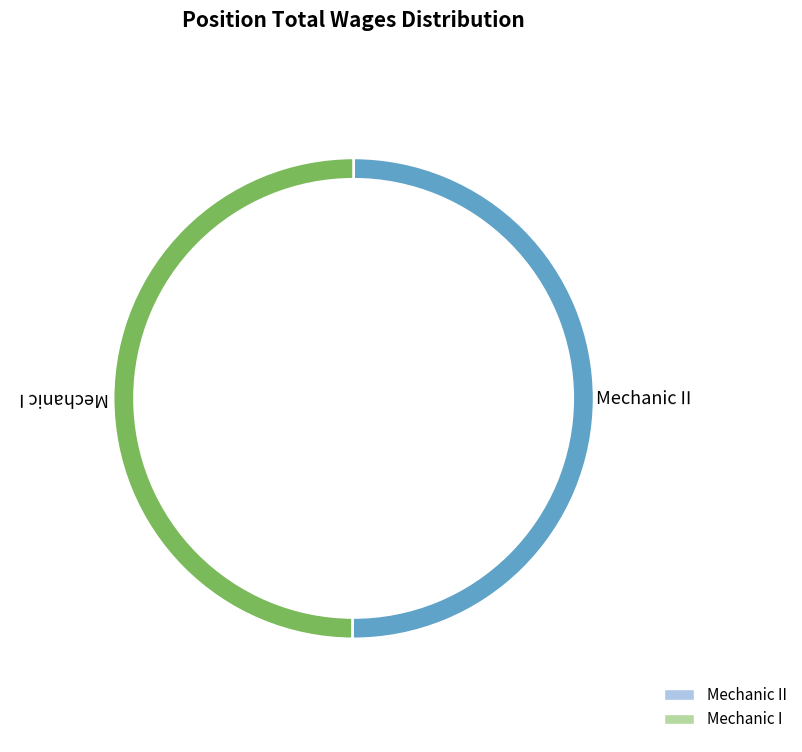

Which category has the smallest portion of the pie?

Mechanic I